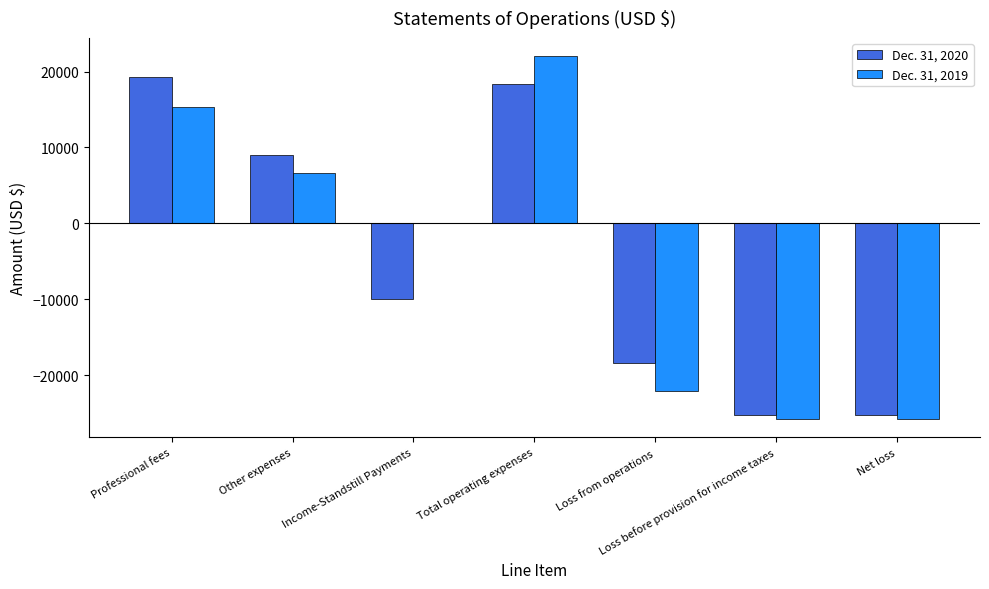

Which series changed the most between Professional fees and Loss from operations?

Dec. 31, 2020